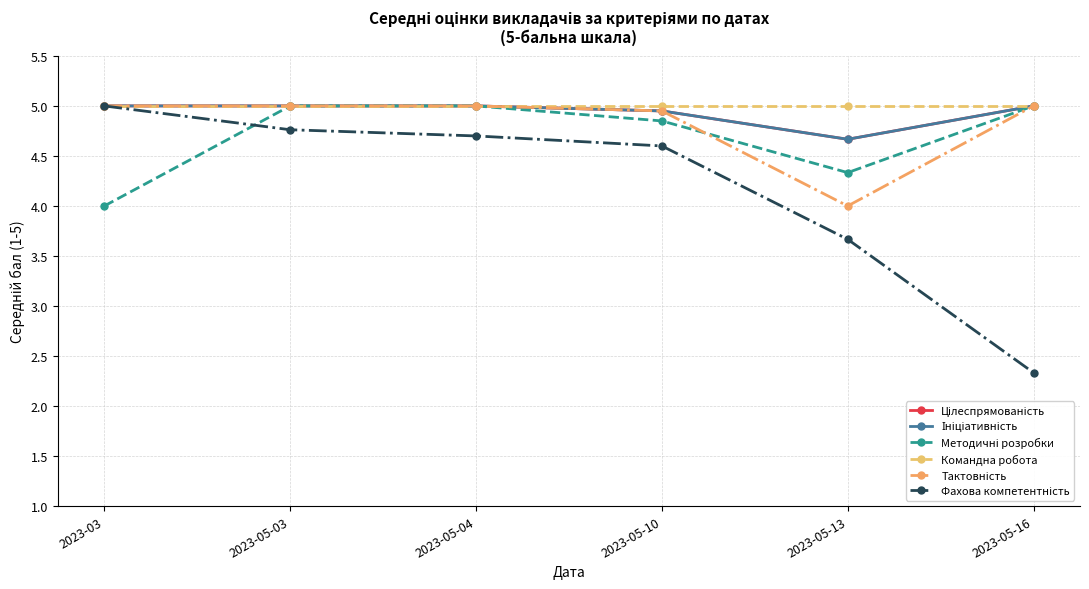

What is the minimum value for Методичні розробки?

4.0